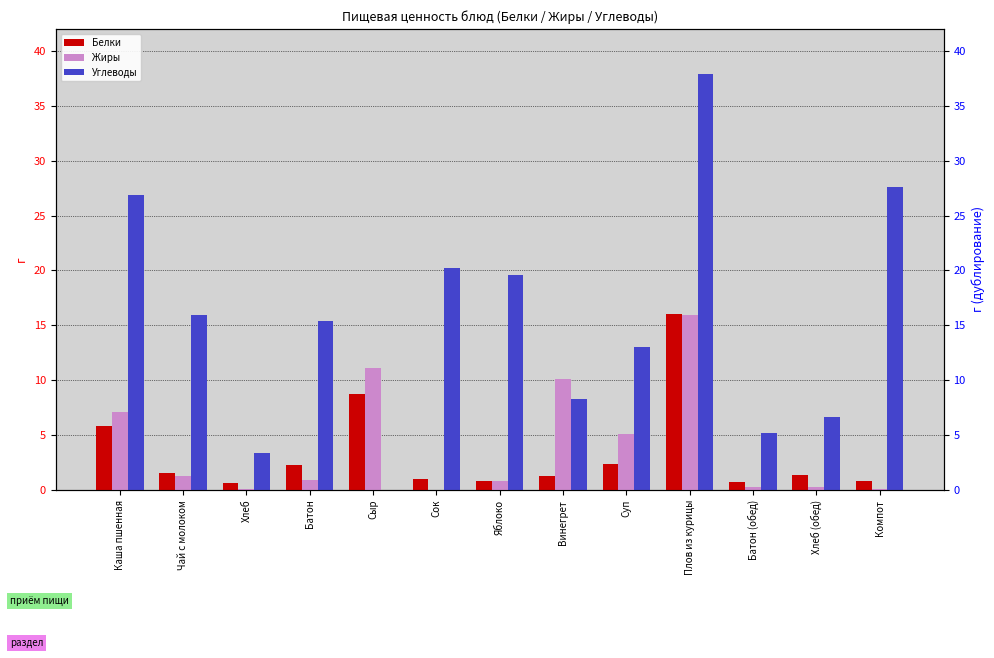

What is the spread (max minus min) of values at Сыр?

11.1